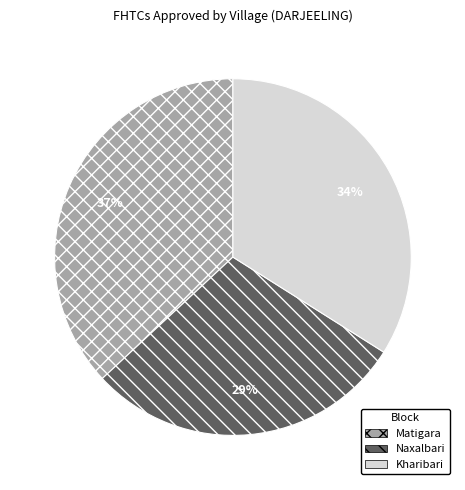

Count the number of slices in the pie.

3